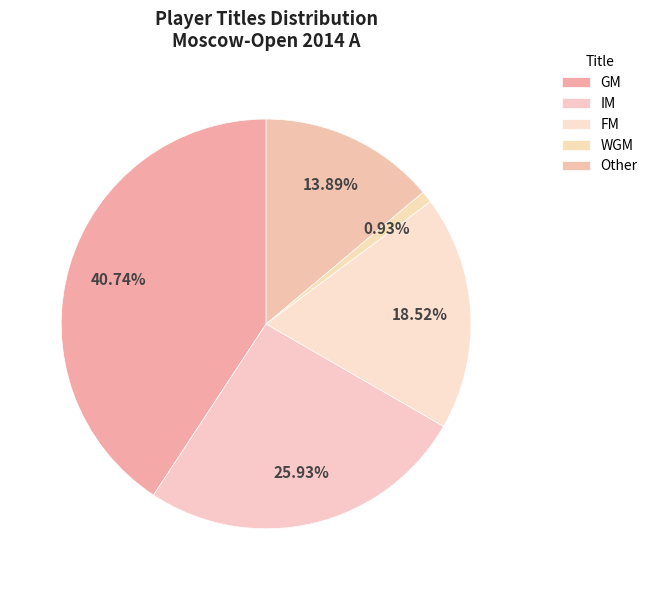

Which category has the biggest portion of the pie?

GM